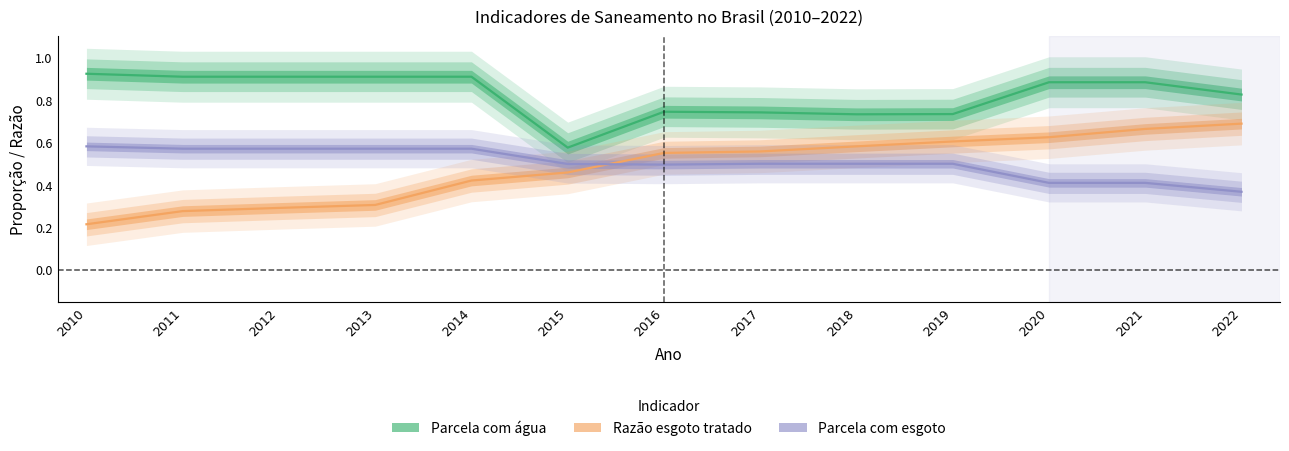

What is the average value of the Razão esgoto tratado series?

0.5